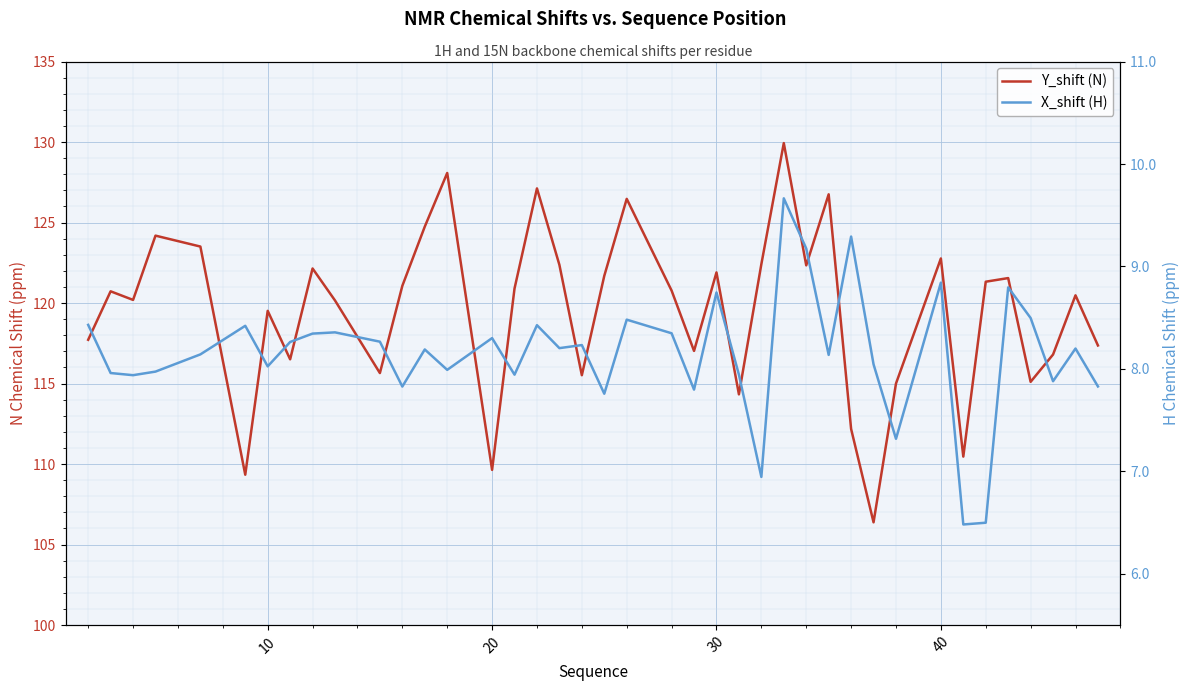

In X_shift (H), how many points are higher than both neighbors (excluding endpoints)?

13